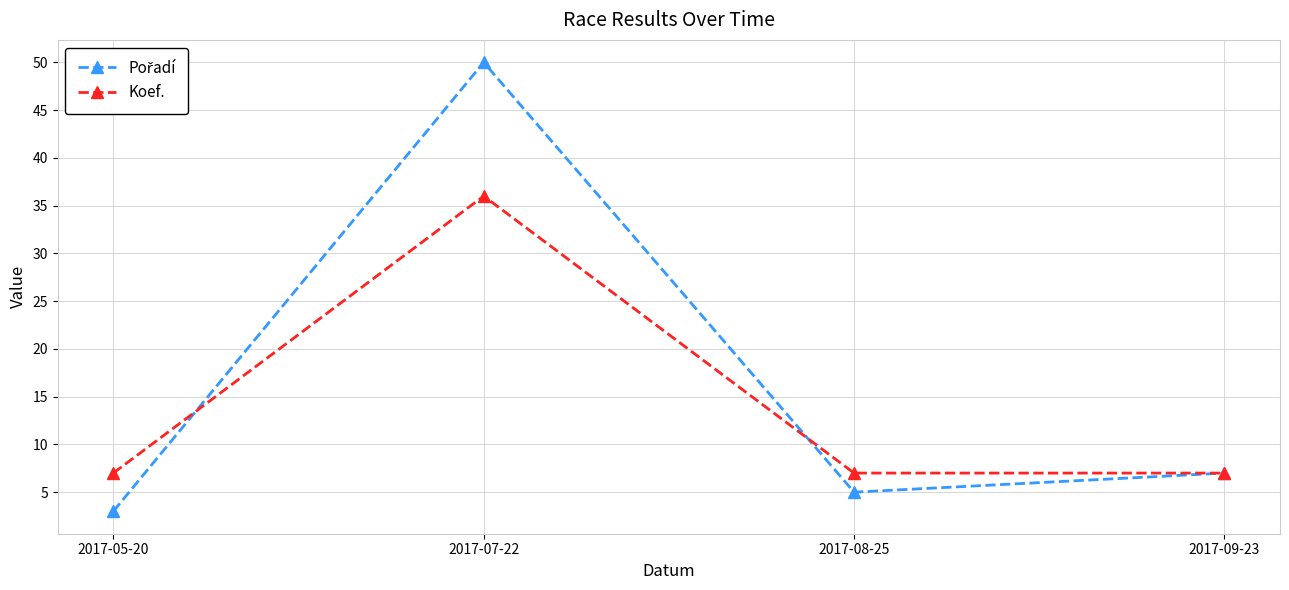

The value of Koef. at 2017-08-25 is 7. True or false?

True